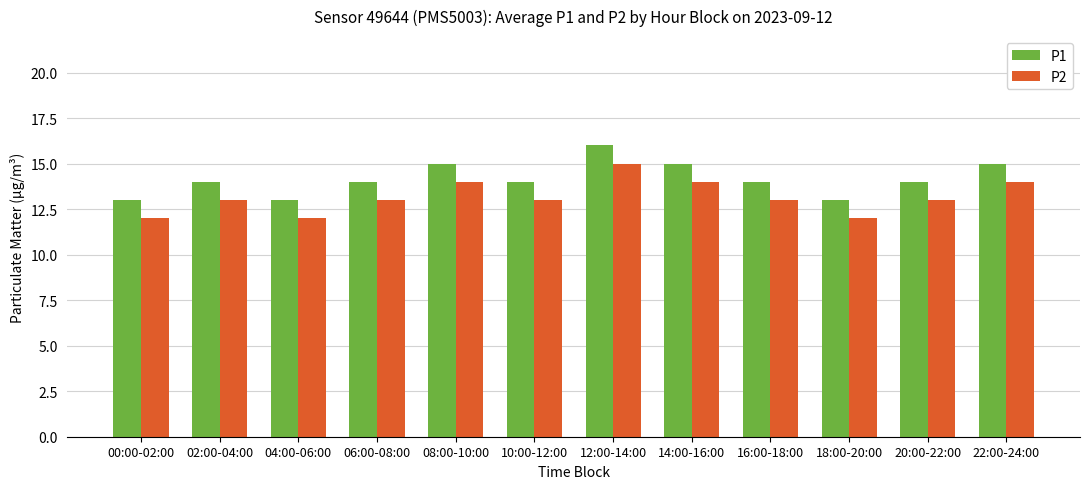

Reading left to right, transcribe all the data shown in this chart.

P1: 00:00-02:00=13	02:00-04:00=14	04:00-06:00=13	06:00-08:00=14	08:00-10:00=15	10:00-12:00=14	12:00-14:00=16	14:00-16:00=15	16:00-18:00=14	18:00-20:00=13	20:00-22:00=14	22:00-24:00=15
P2: 00:00-02:00=12	02:00-04:00=13	04:00-06:00=12	06:00-08:00=13	08:00-10:00=14	10:00-12:00=13	12:00-14:00=15	14:00-16:00=14	16:00-18:00=13	18:00-20:00=12	20:00-22:00=13	22:00-24:00=14